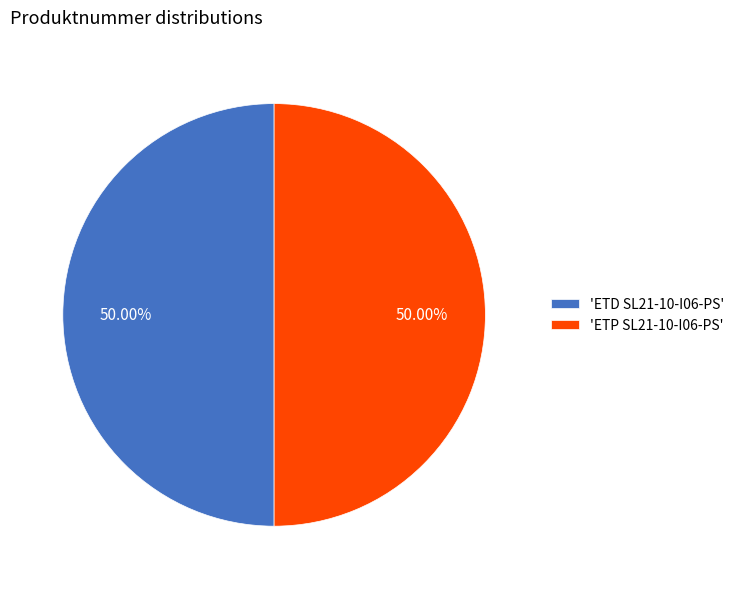

Approximately how many times larger is the value at 'ETP SL21-10-I06-PS' compared to 'ETD SL21-10-I06-PS'?

1.0